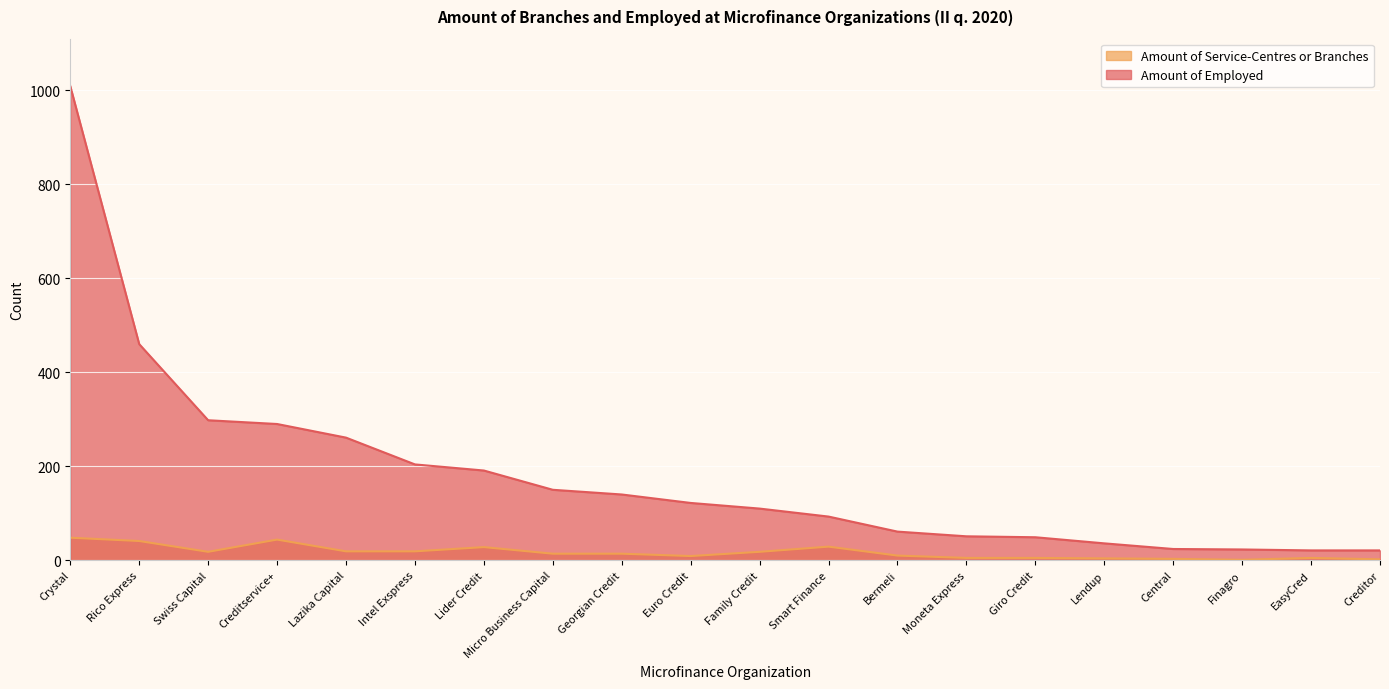

Which category has the lowest value in the Amount of Service-Centres or Branches series?

Finagro